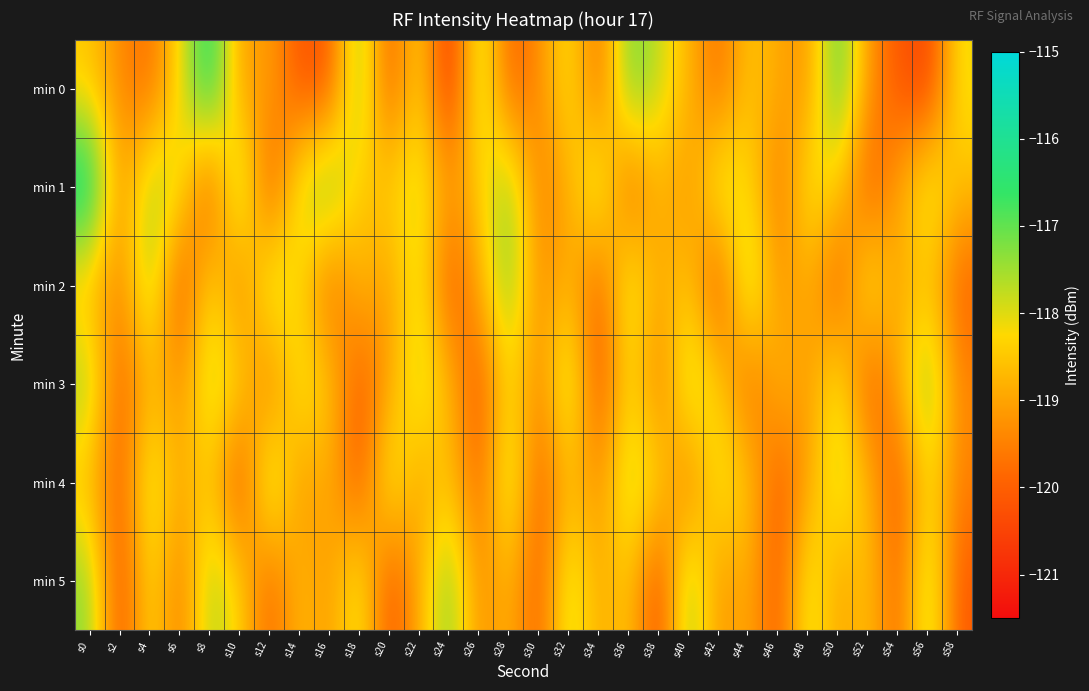

At how many categories does at least one series exceed -116?

1